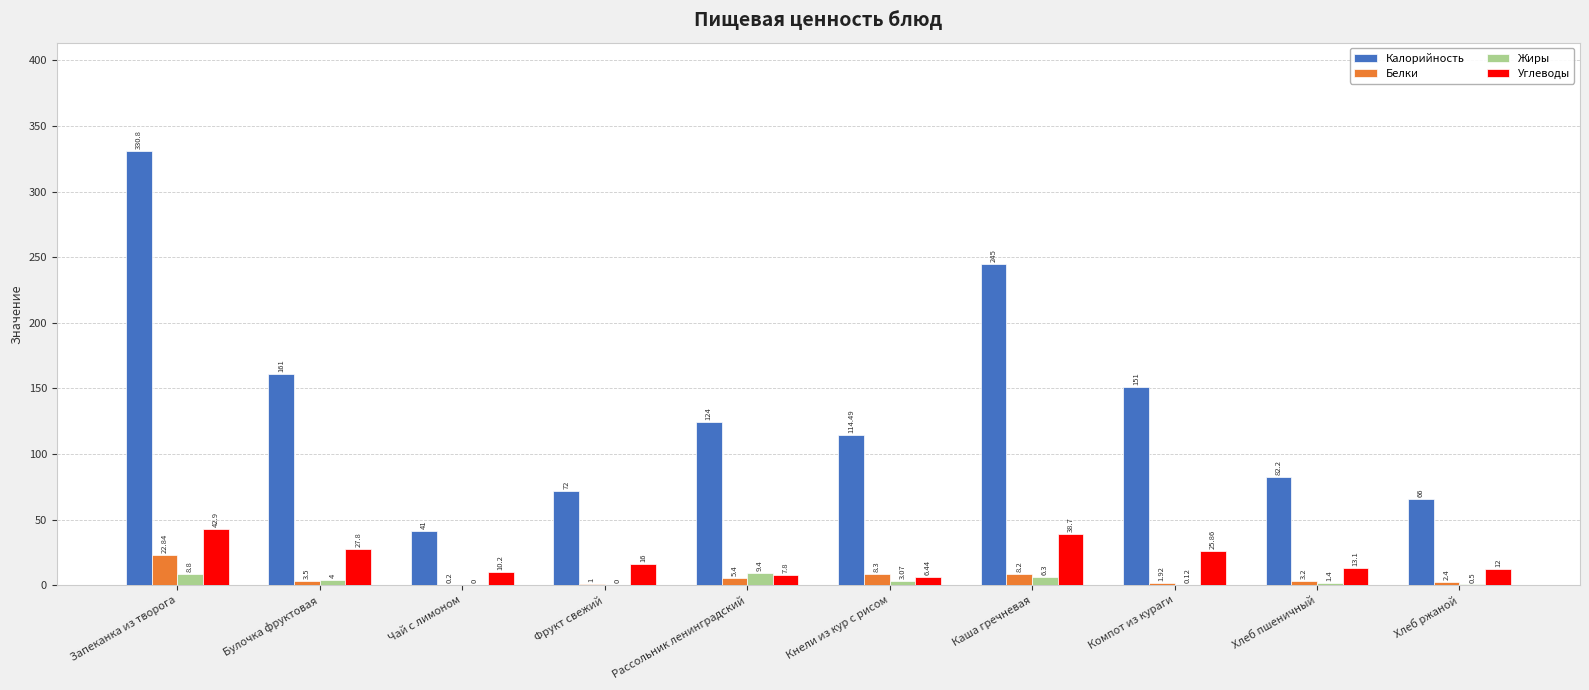

Between Булочка фруктовая and Каша гречневая, which series saw the biggest shift?

Калорийность